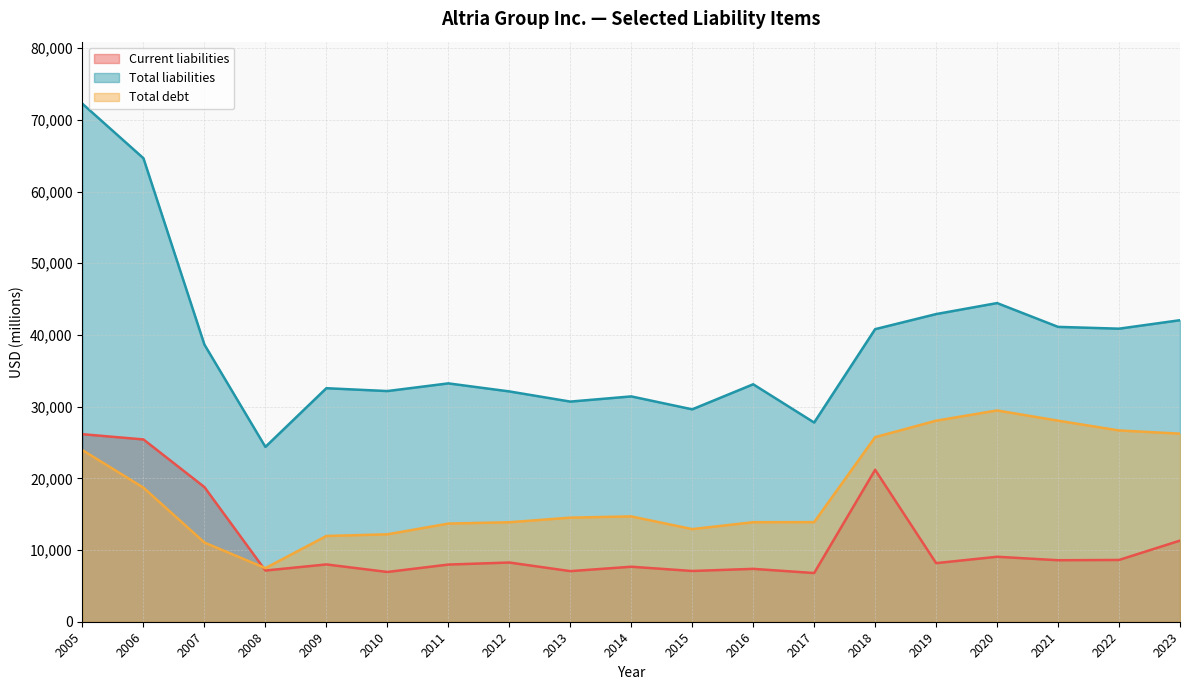

What is the difference between the highest and lowest values at 2005?

48309